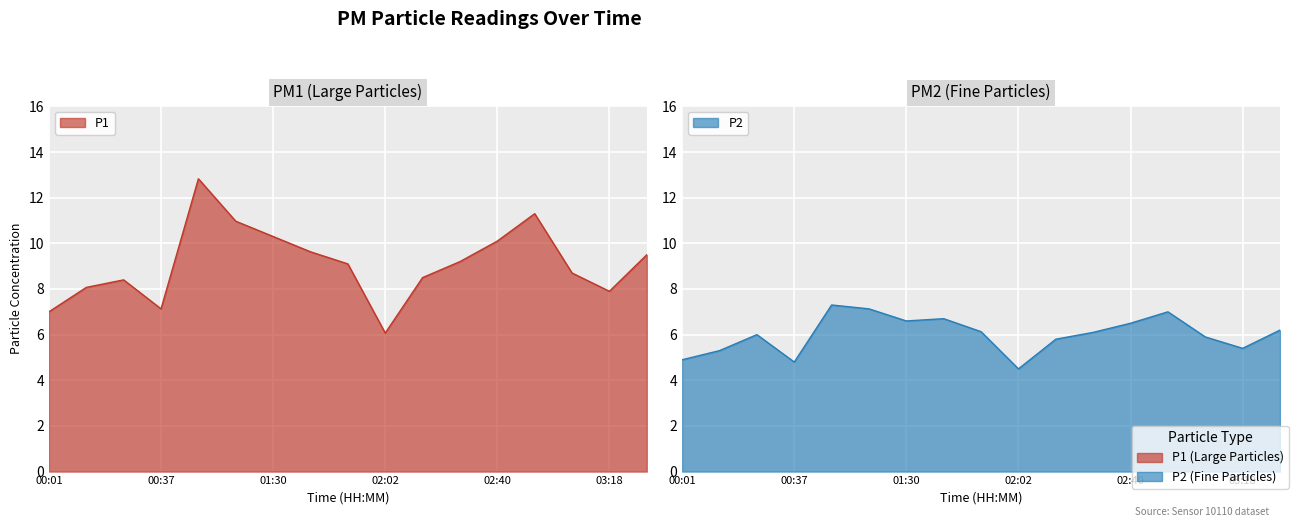

What is the difference between the highest and lowest values at 02:40?

3.6